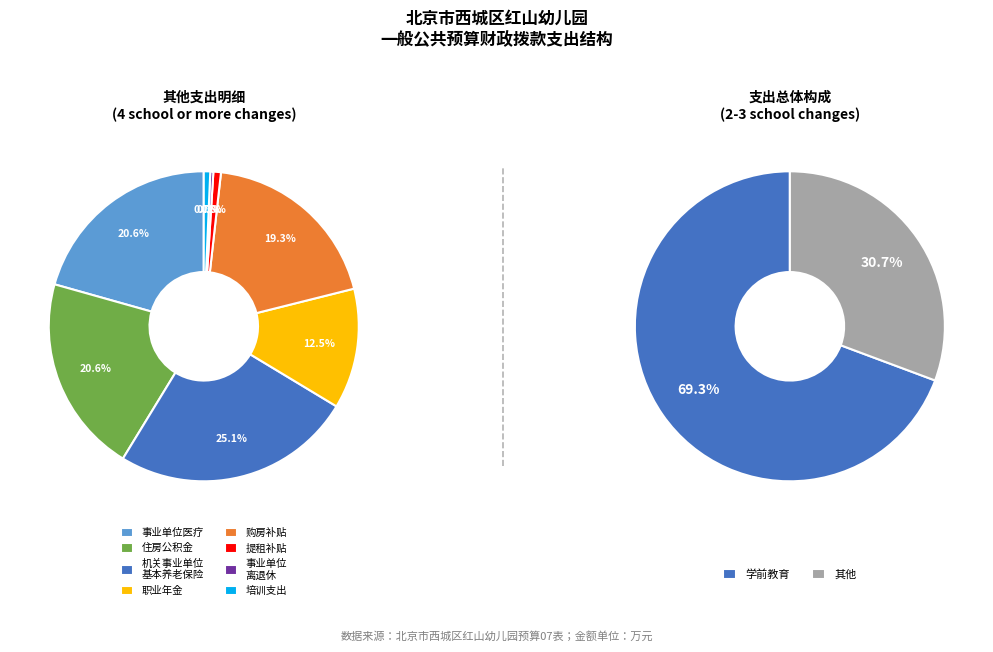

How many slices are in this pie chart?

9